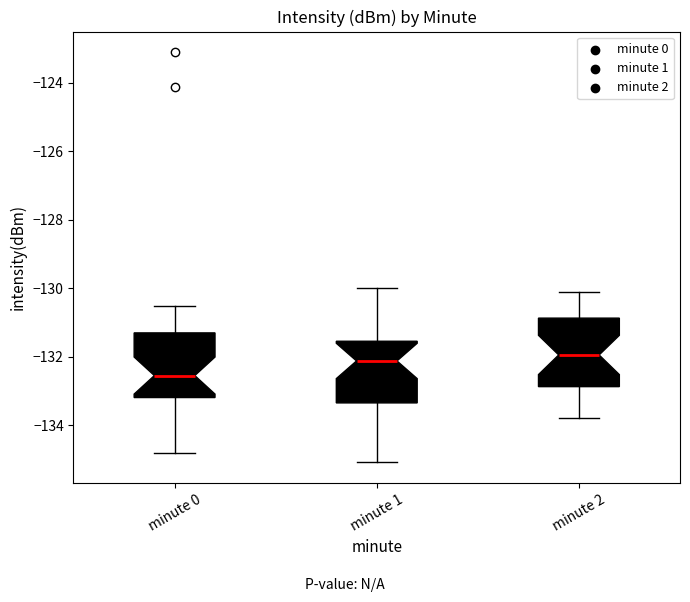

Where does the median line of the box for minute 1 sit on the y-axis? The values are not printed on the chart, so give them approximately, as read against the axis.

-132.2